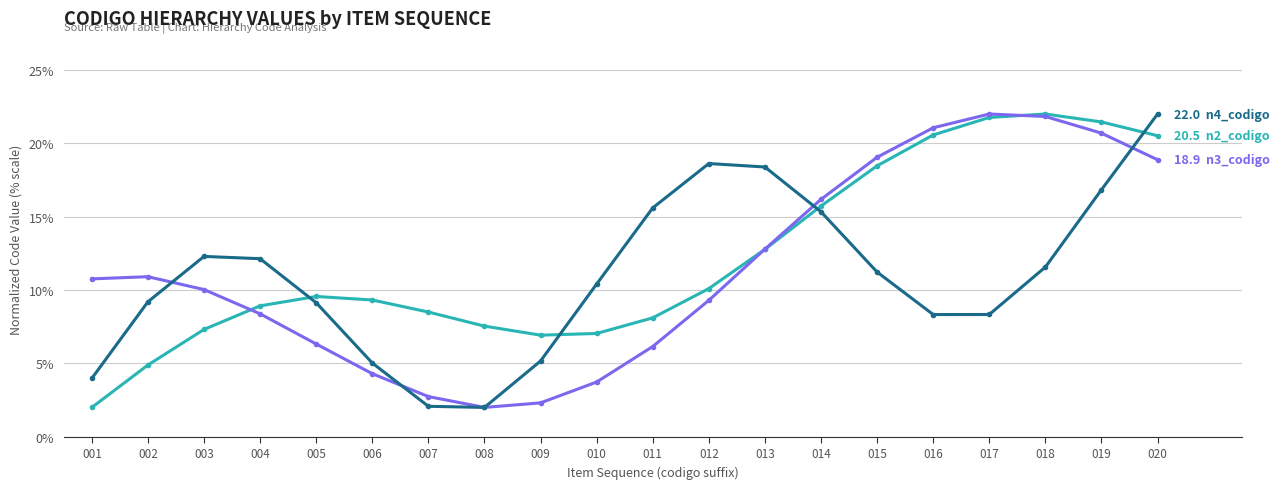

What is the minimum value shown in the chart?

2.0